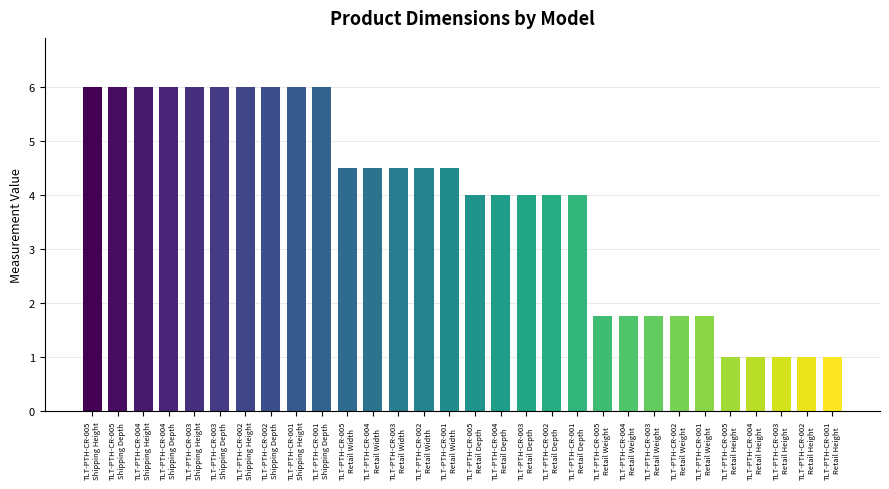

What is the difference between the values at TLT-PTH-CR-001
Shipping Depth and TLT-PTH-CR-003
Retail Depth?

2.0